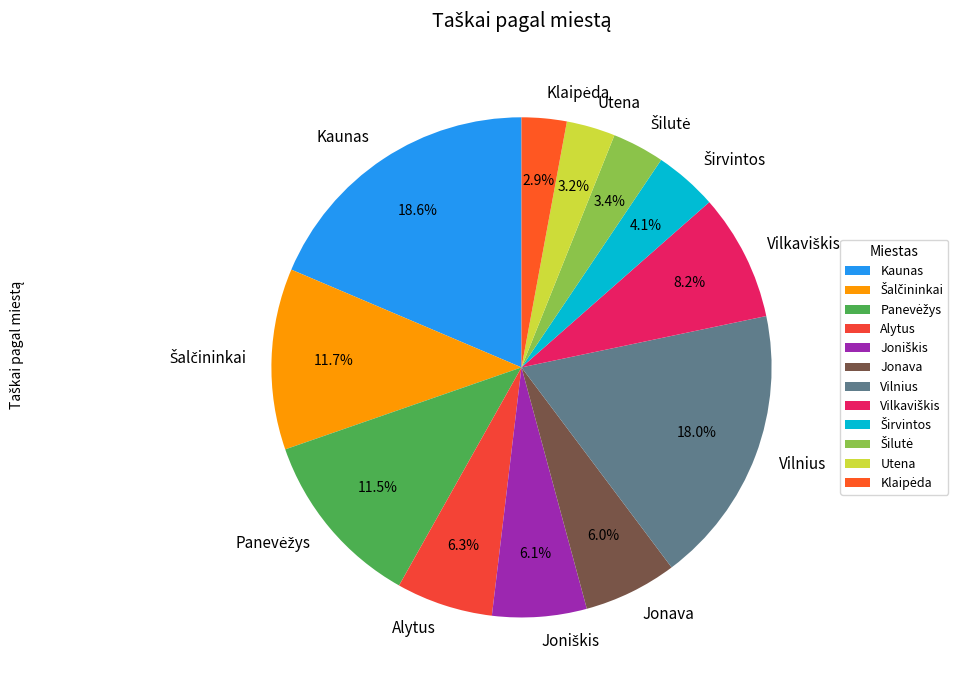

Does Kaunas account for over 50% of the chart?

No